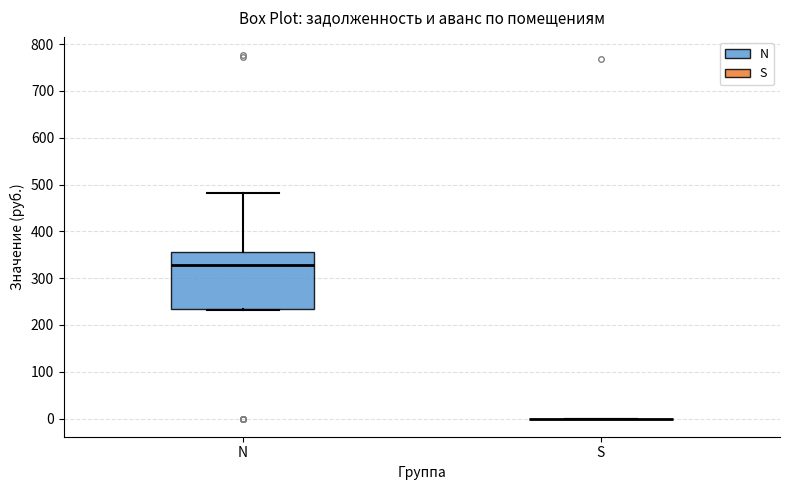

Reading left to right, transcribe this box plot: for each box, give where its median line is, the range the box spans, and where its two whiskers end, as read against the y-axis. The values are not printed on the chart, so give them approximately, as read against the axis.

N: median 330, box 230 to 360, whiskers 230 to 480
S: box collapsed to a line at 0, whiskers 0 to 0